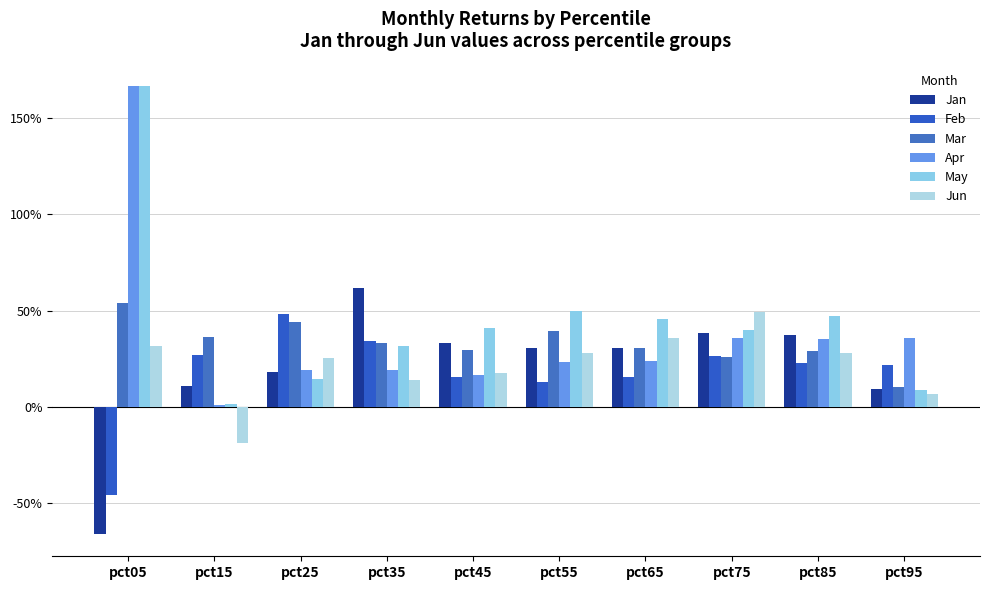

Are the bars grouped side by side (vs. stacked)?

Yes